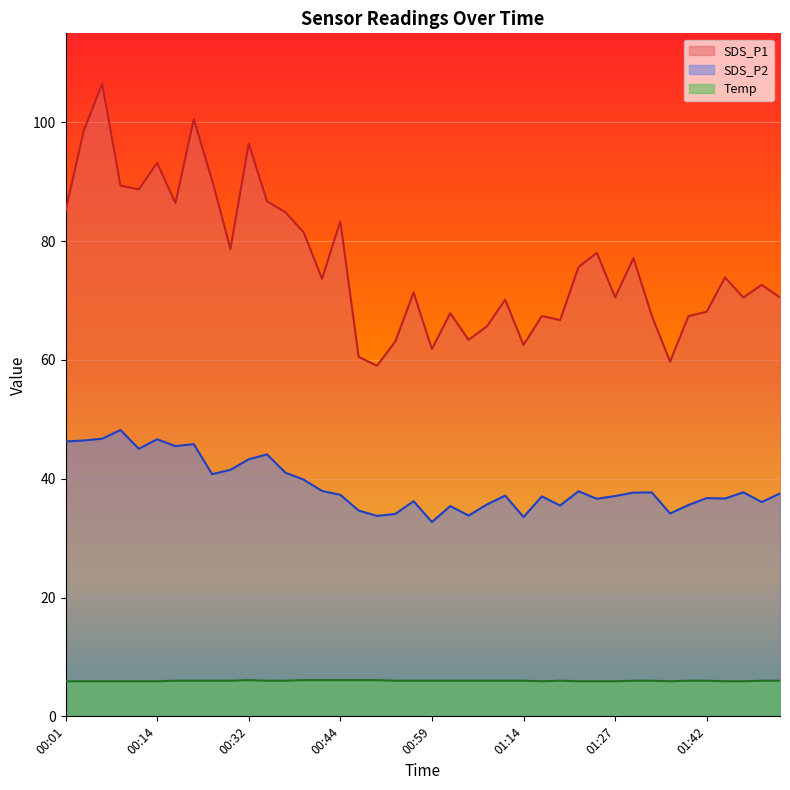

True or false: SDS_P1 and SDS_P2 intersect in this chart.

False